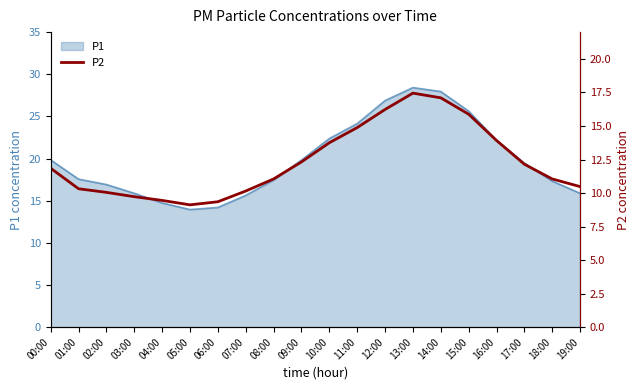

Where does the data first go above 11?

00:00